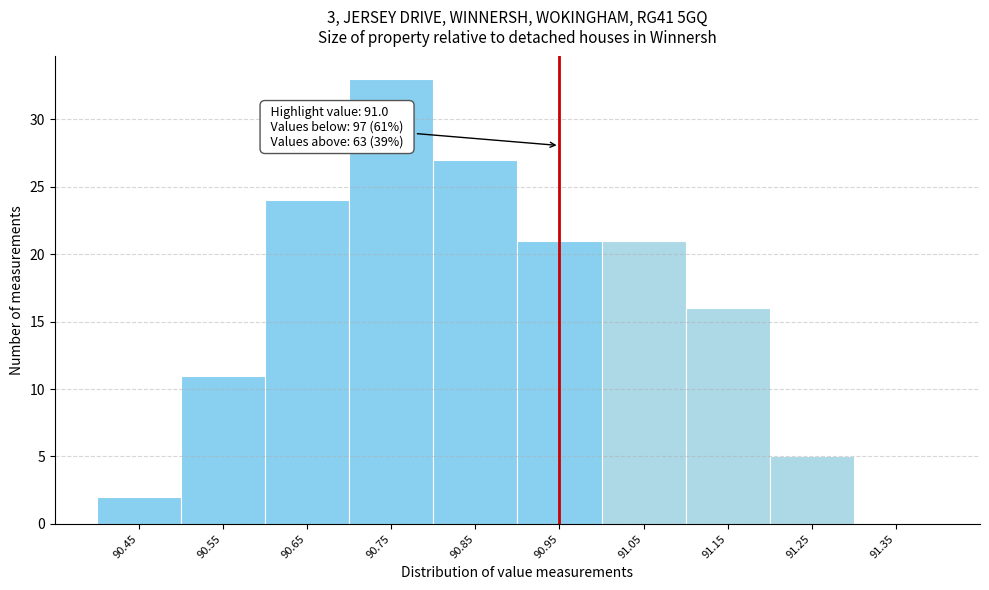

Reading right to left, what are all the values shown in this chart?

91.35=0	91.25=5	91.15=16	91.05=21	90.95=21	90.85=27	90.75=33	90.65=24	90.55=11	90.45=2